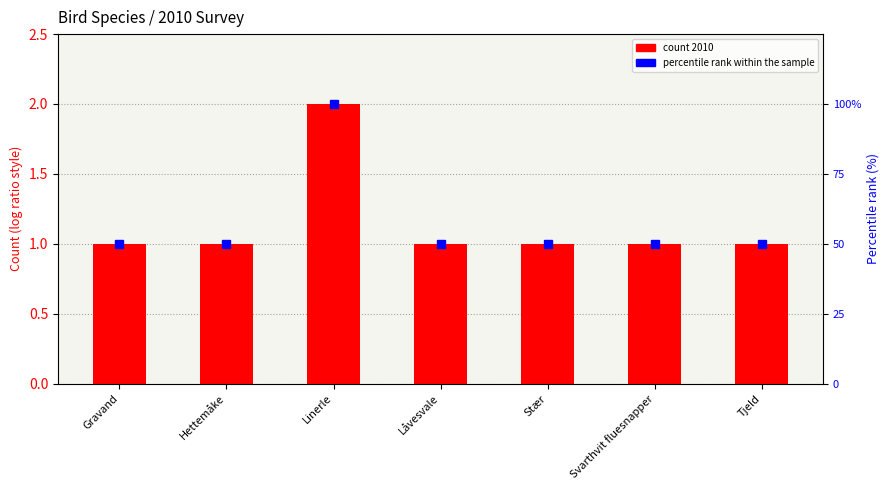

What is the total value across all series at Hettemåke?

51